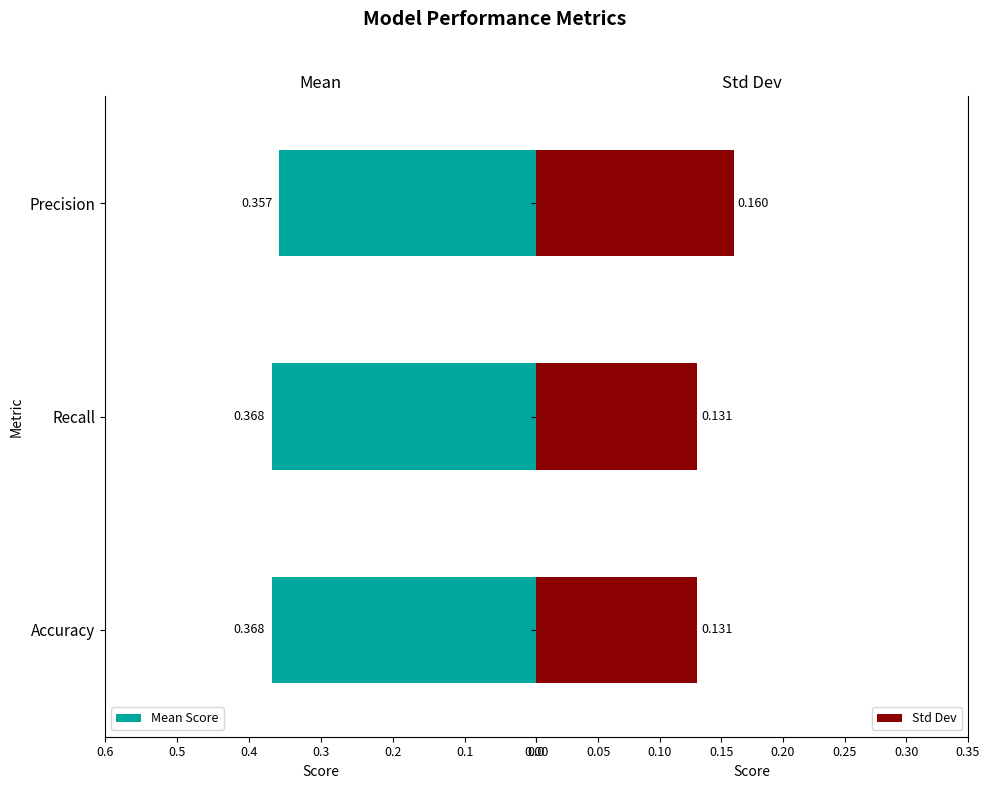

Which series has the largest total across all categories?

Mean Score